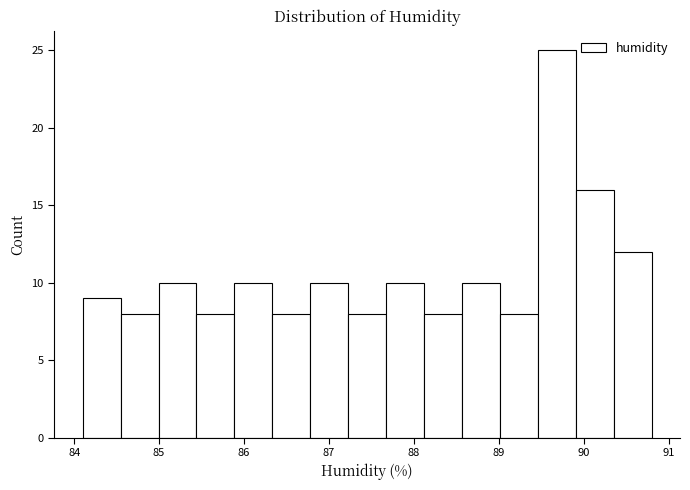

Reading left to right, list every bar in this chart as the range it spans on the x-axis followed by its height. Neither the bar edges nor the heights are printed on the chart, so give them approximately, as read against the axes.

84.1 to 84.5: 9
84.5 to 85.0: 8
85.0 to 85.4: 10
85.4 to 85.9: 8
85.9 to 86.3: 10
86.3 to 86.8: 8
86.8 to 87.2: 10
87.2 to 87.7: 8
87.7 to 88.1: 10
88.1 to 88.6: 8
88.6 to 89.0: 10
89.0 to 89.5: 8
89.5 to 89.9: 25
89.9 to 90.4: 16
90.4 to 90.8: 12